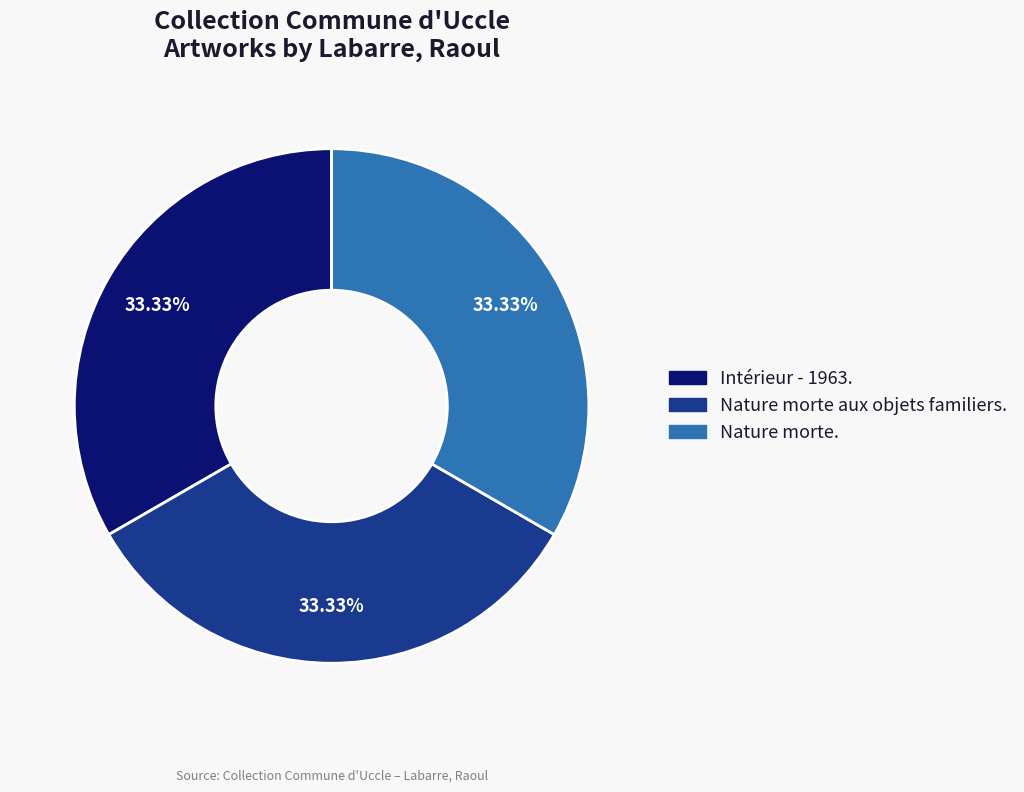

To the nearest percent, what portion does Nature morte. represent?

33%